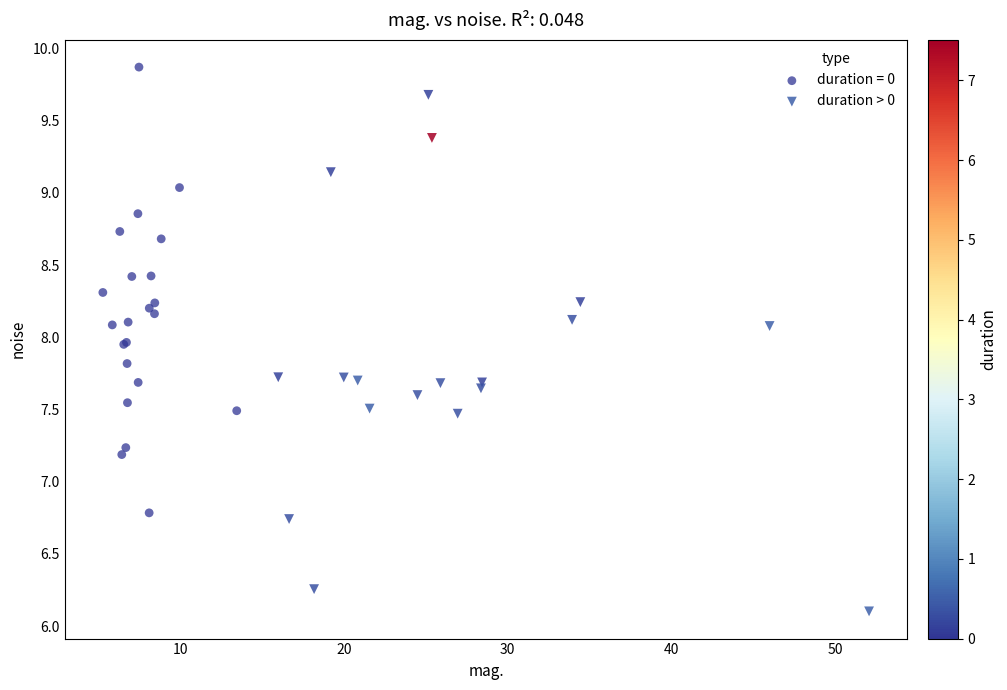

Which series has the largest Y range (max minus min)?

duration > 0